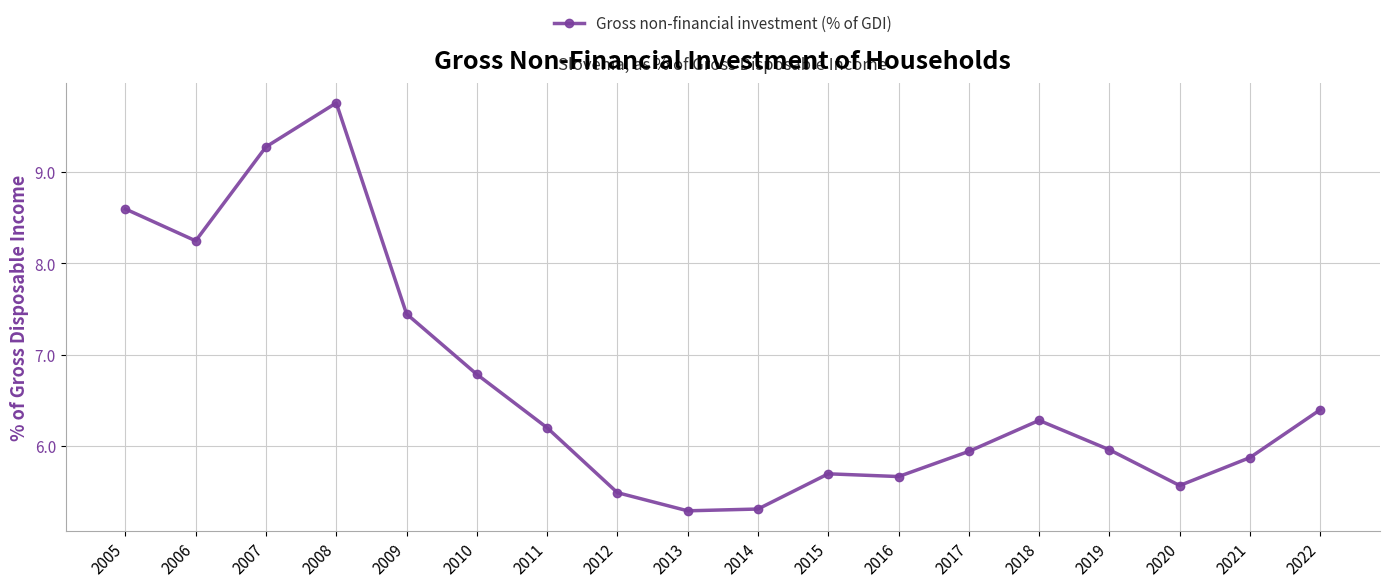

What is the ratio of the value at 2020 to the value at 2017?

0.9